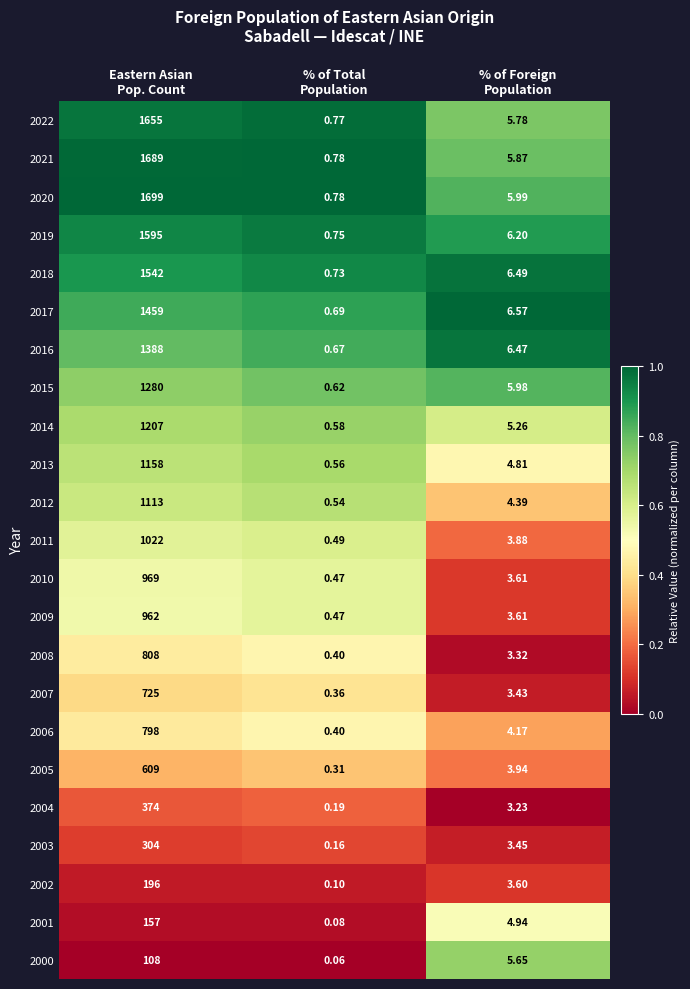

Which series has the largest total across all categories?

2020